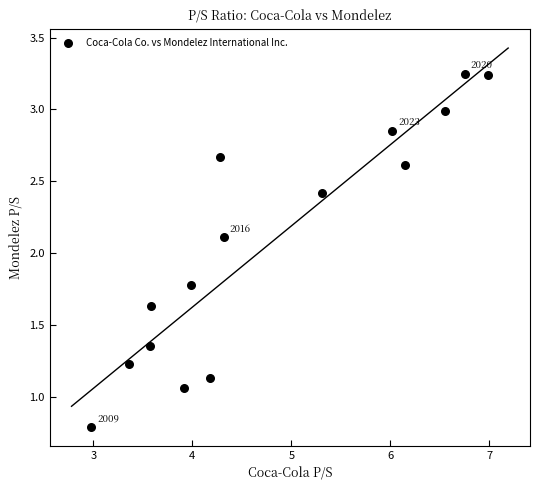

What Y value in the scatter plot is closest to 2?

2.1